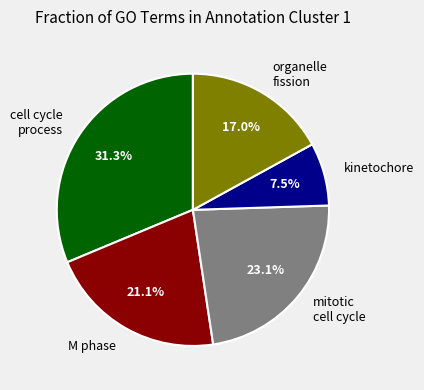

Combined, what portion of the pie is cell cycle process and kinetochore?

38.8%